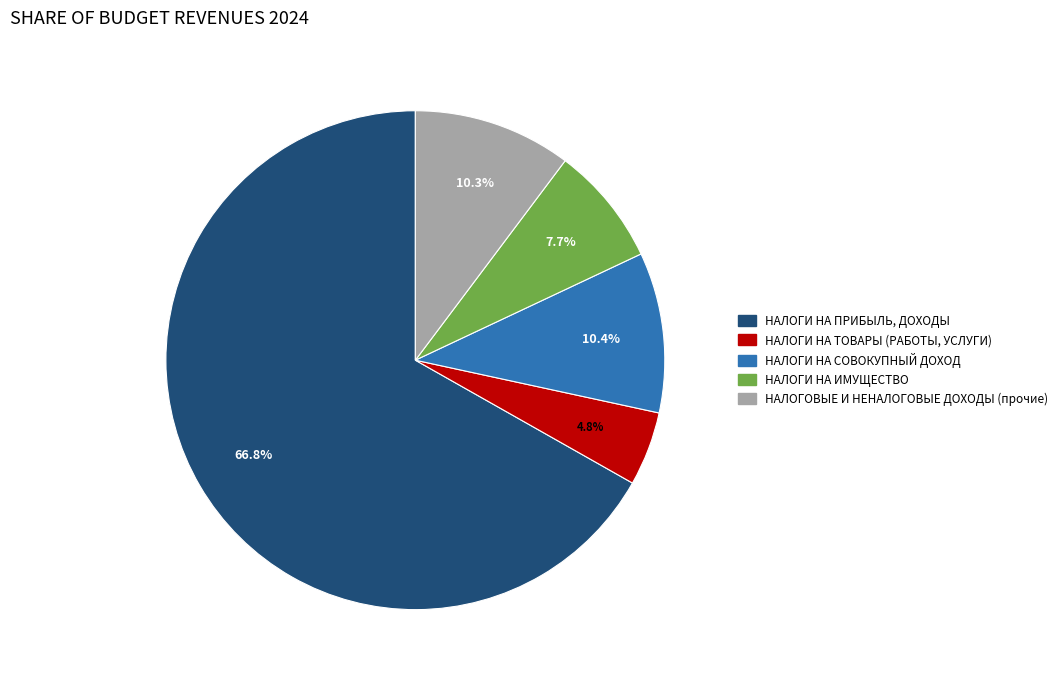

To the nearest percent, what percentage of the pie is НАЛОГИ НА СОВОКУПНЫЙ ДОХОД?

10%